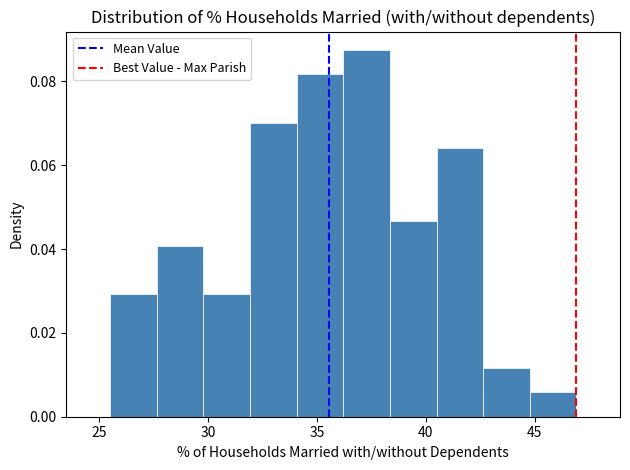

Reading left to right, list every bar in this chart as the range it spans on the x-axis followed by its height. Neither the bar edges nor the heights are printed on the chart, so give them approximately, as read against the axes.

25.5 to 27.5: 0.030
27.5 to 30.0: 0.040
30.0 to 32.0: 0.030
32.0 to 34.0: 0.070
34.0 to 36.0: 0.082
36.0 to 38.5: 0.088
38.5 to 40.5: 0.046
40.5 to 42.5: 0.064
42.5 to 45.0: 0.012
45.0 to 47.0: 0.006